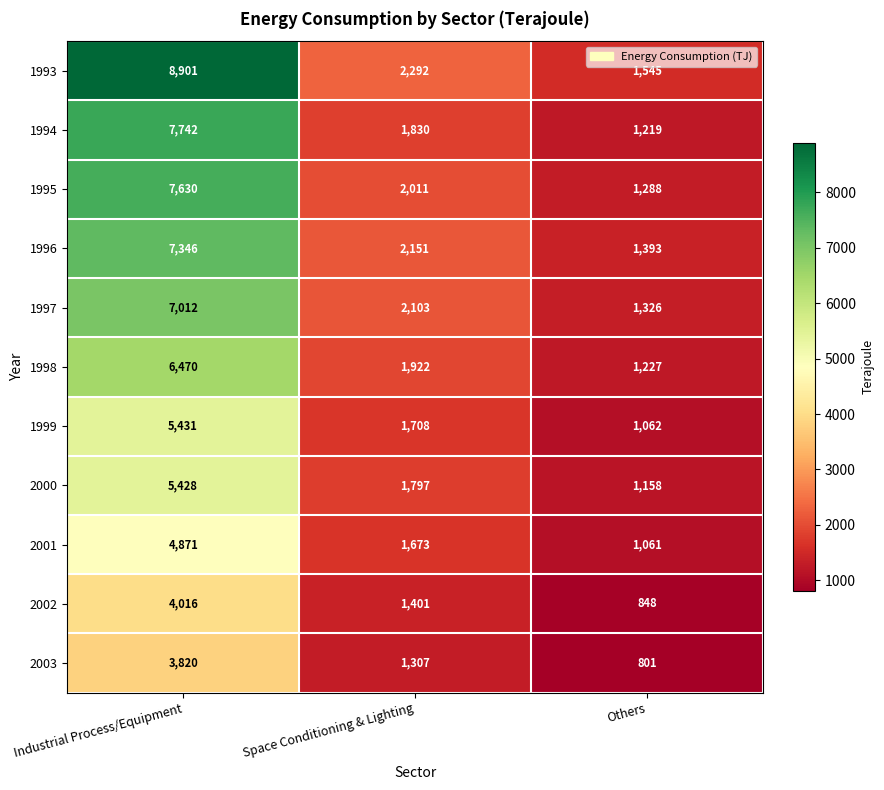

True or false: 1998 has a value of 3323 at Space Conditioning & Lighting.

False